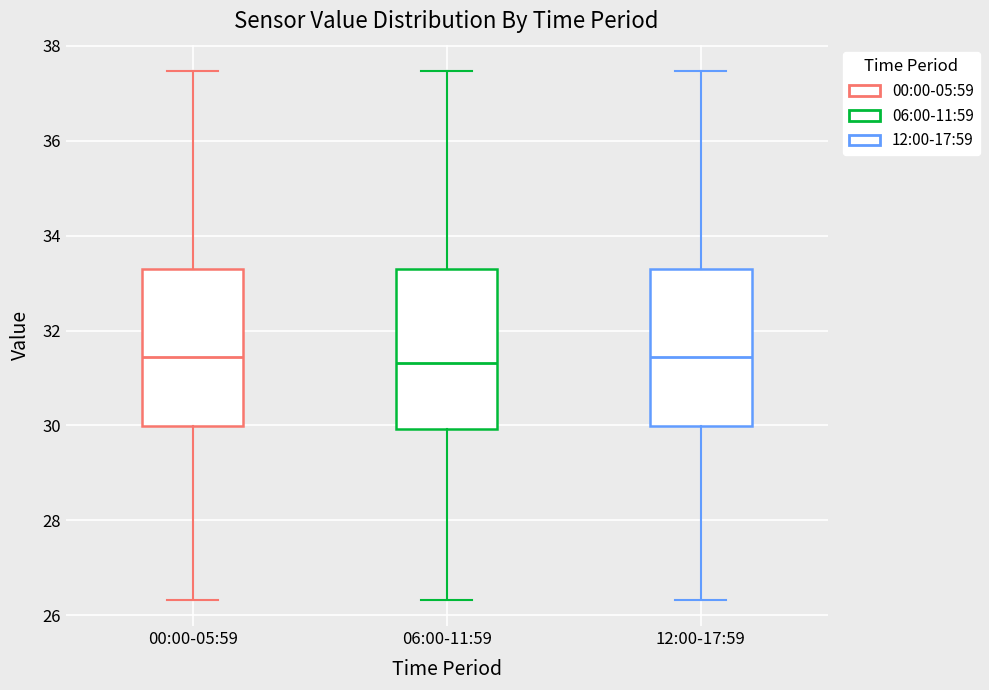

Reading left to right, transcribe this box plot: for each box, give where its median line is, the range the box spans, and where its two whiskers end, as read against the y-axis. The values are not printed on the chart, so give them approximately, as read against the axis.

00:00-05:59: median 31.4, box 30.0 to 33.4, whiskers 26.4 to 37.4
06:00-11:59: median 31.4, box 30.0 to 33.4, whiskers 26.4 to 37.4
12:00-17:59: median 31.4, box 30.0 to 33.4, whiskers 26.4 to 37.4